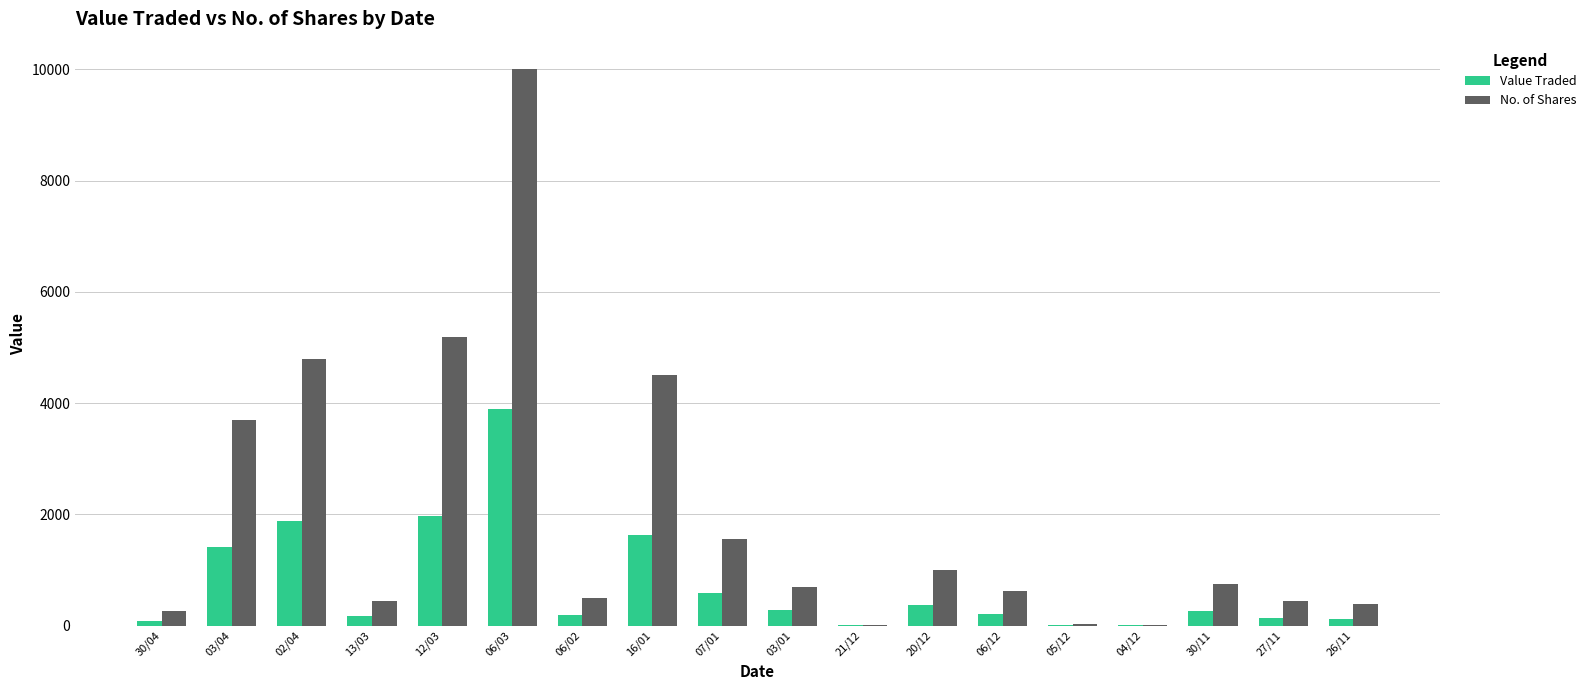

Which series changed the most between 12/03 and 03/01?

No. of Shares